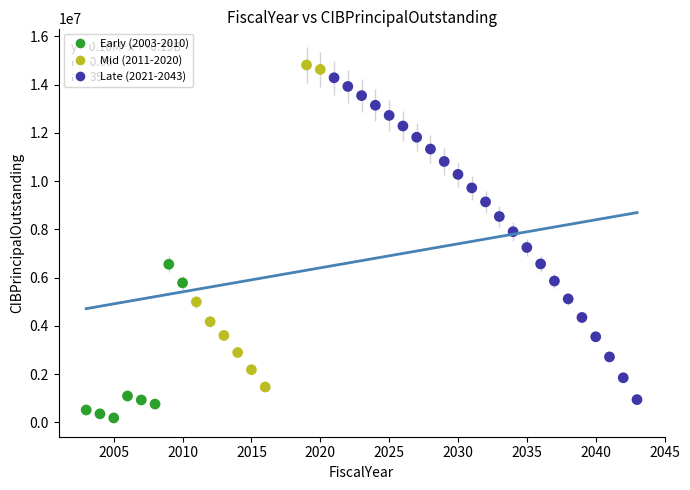

Which series reaches the minimum Y coordinate?

Early (2003-2010)